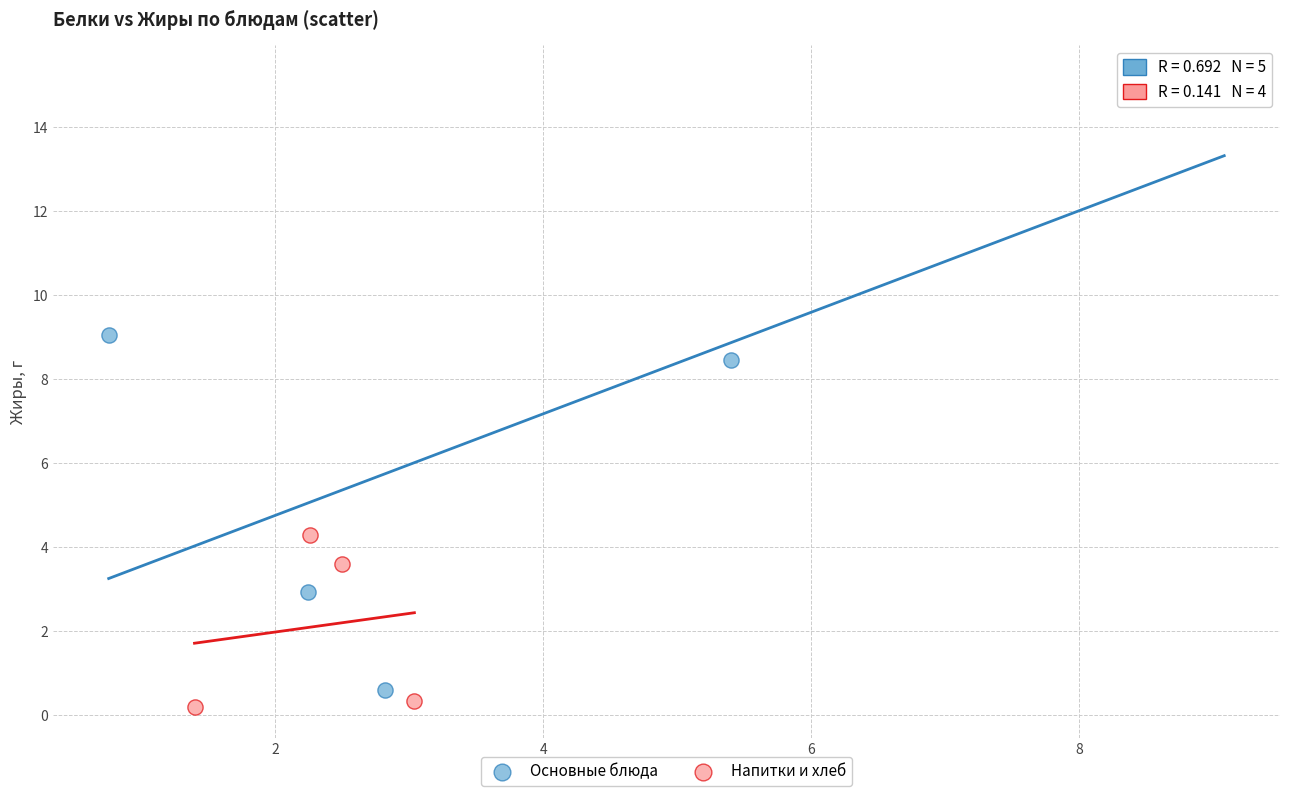

Which series contains the lowest Y value?

Напитки и хлеб